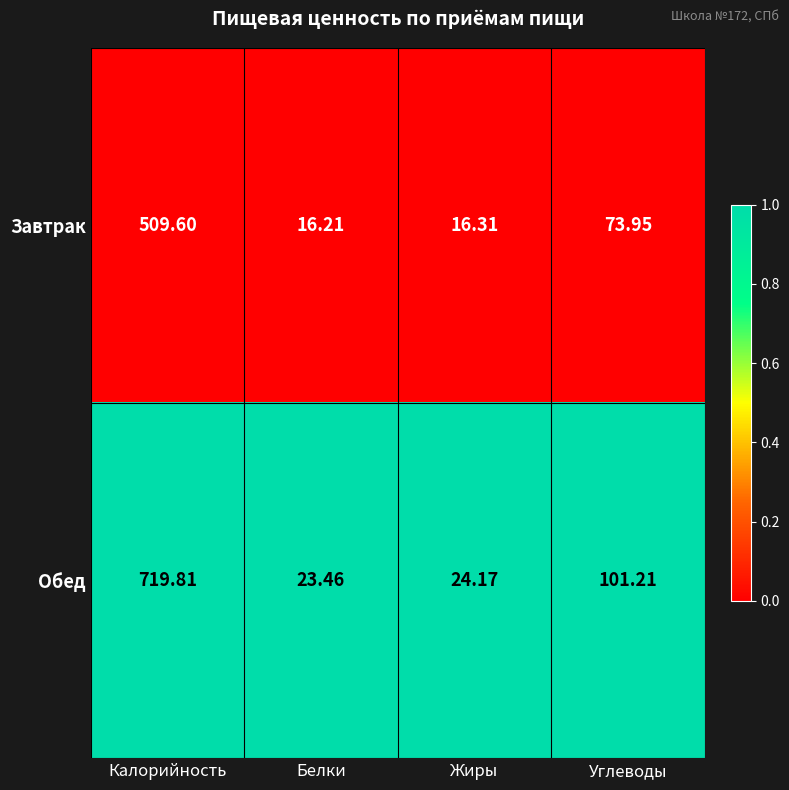

Which category has the highest value across all series?

Калорийность